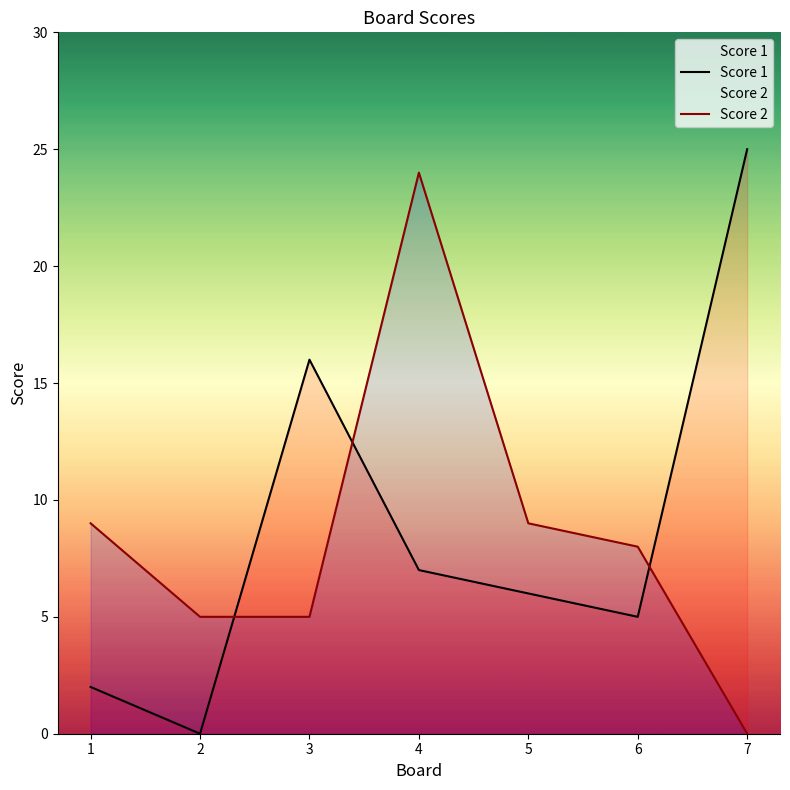

What is the approximate value of Score 1 at 5, to the nearest 10?

10